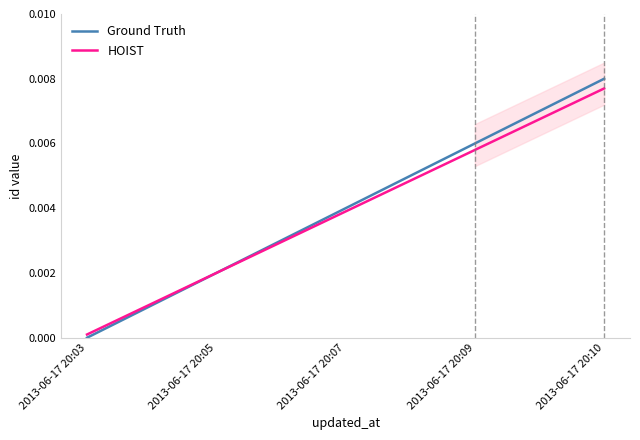

List the series in order of their overall mean, lowest first.

HOIST, Ground Truth